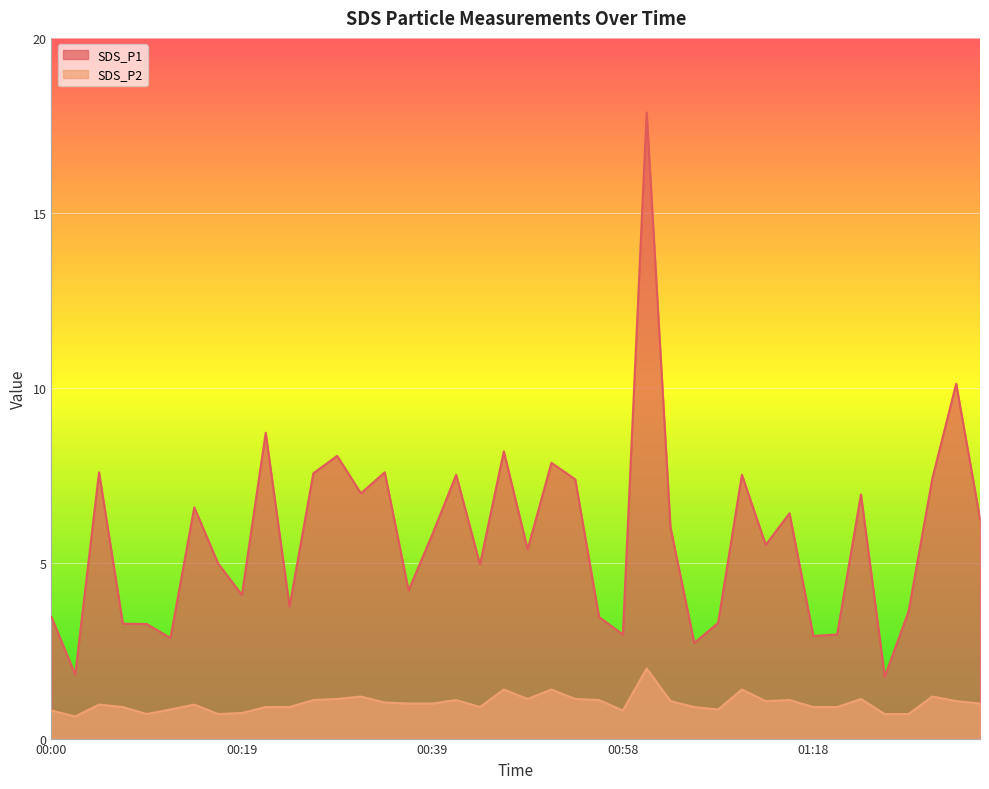

What is the average value of the SDS_P2 series?

1.0